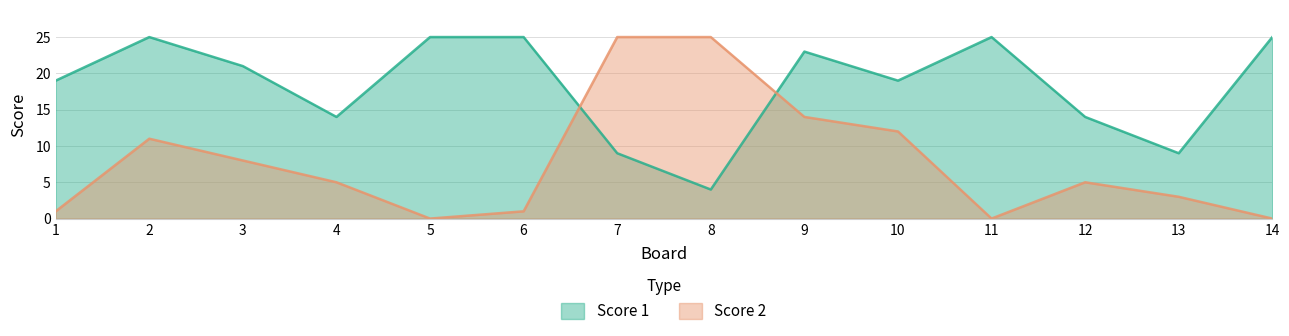

Which series has the largest total across all categories?

Score 1